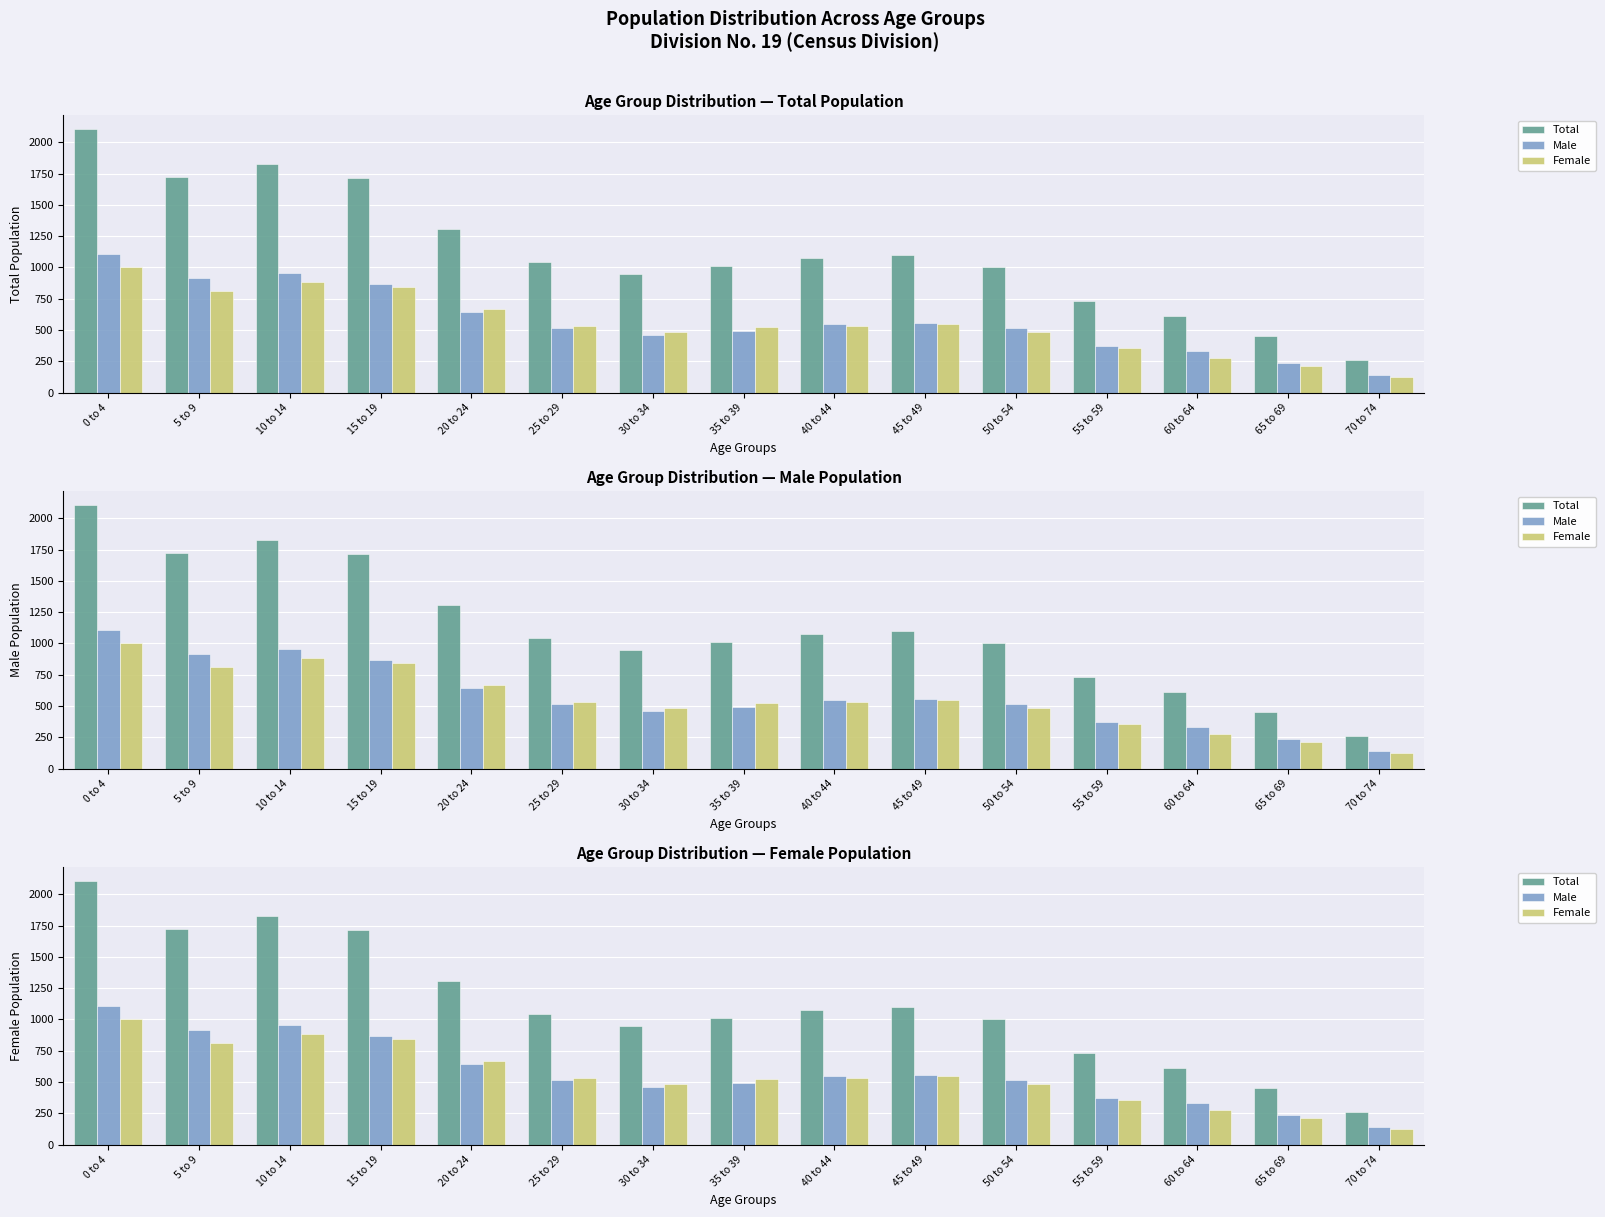

What position from the right is 0 to 4?

15